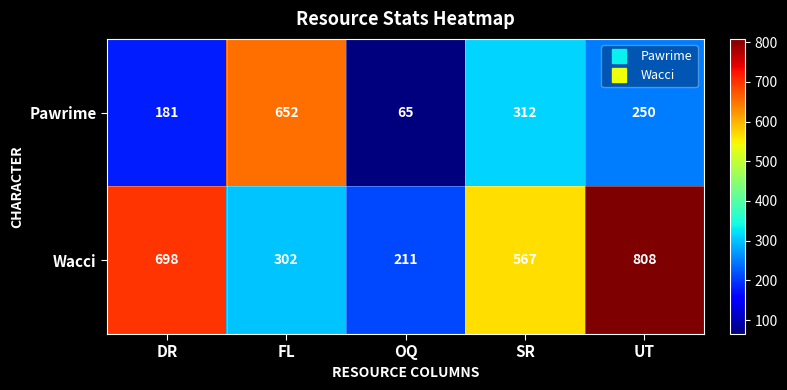

List the series in order of their peak value, highest first.

Wacci, Pawrime